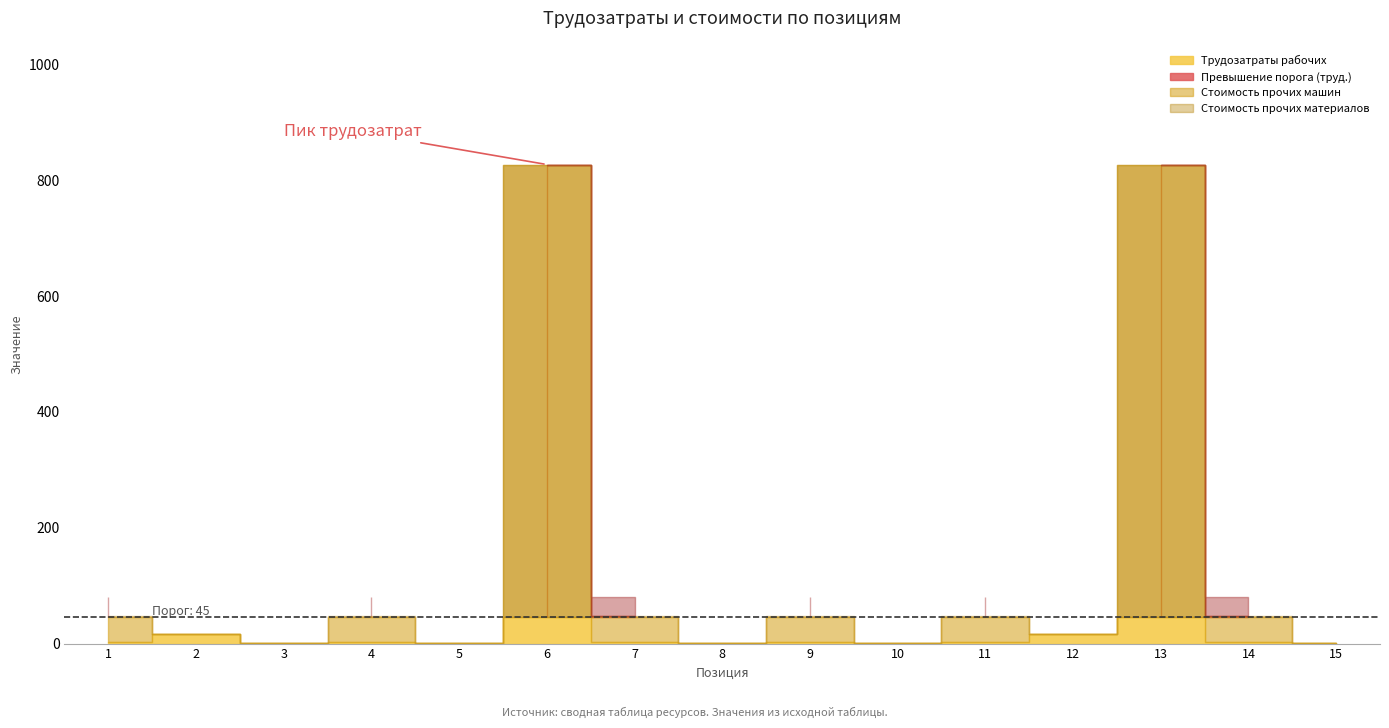

How many lines are shown in the chart?

3